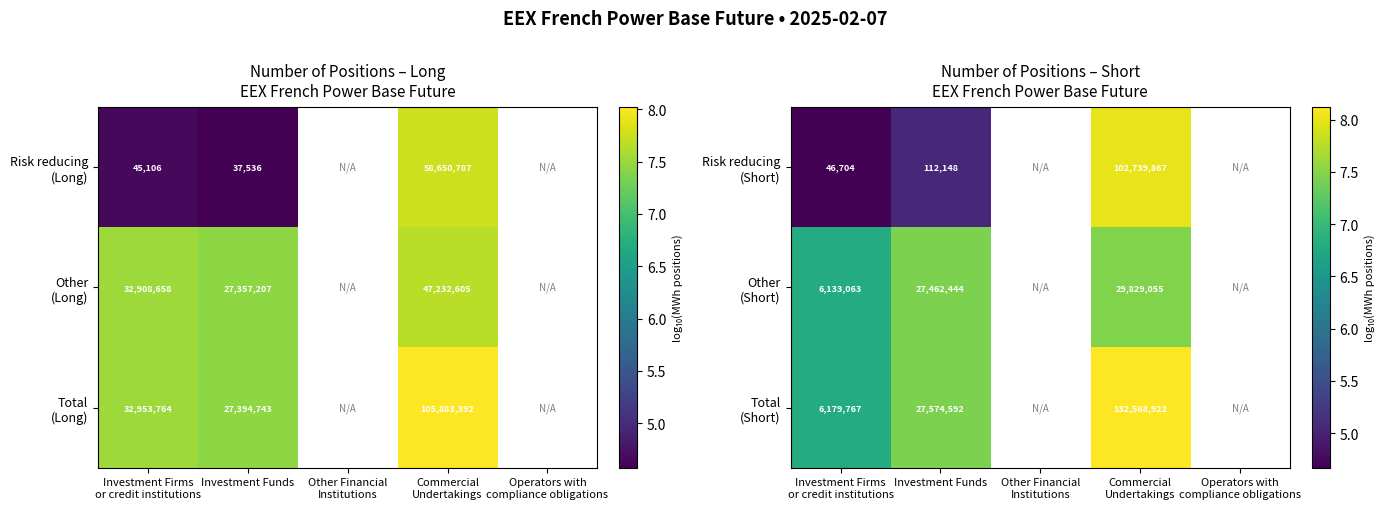

How many distinct data groups are displayed?

3